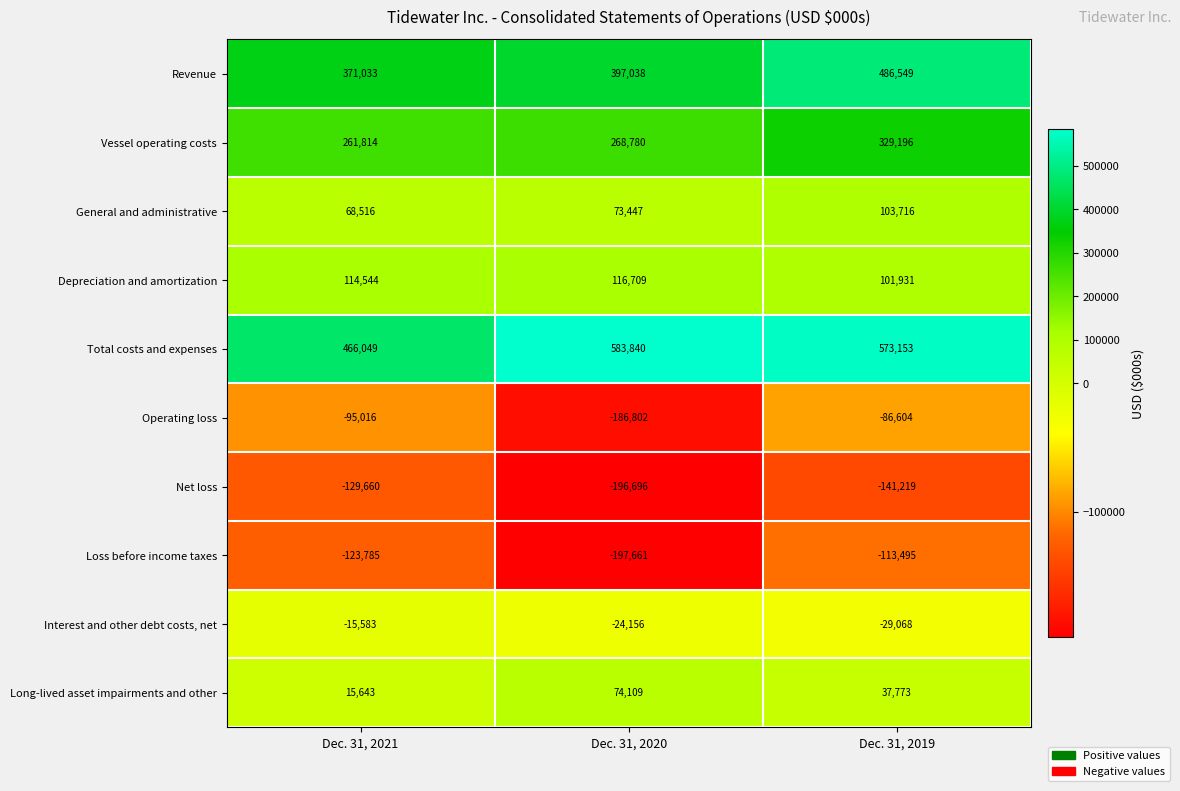

Count the Loss before income taxes values in the range -197661 to -113495.

3